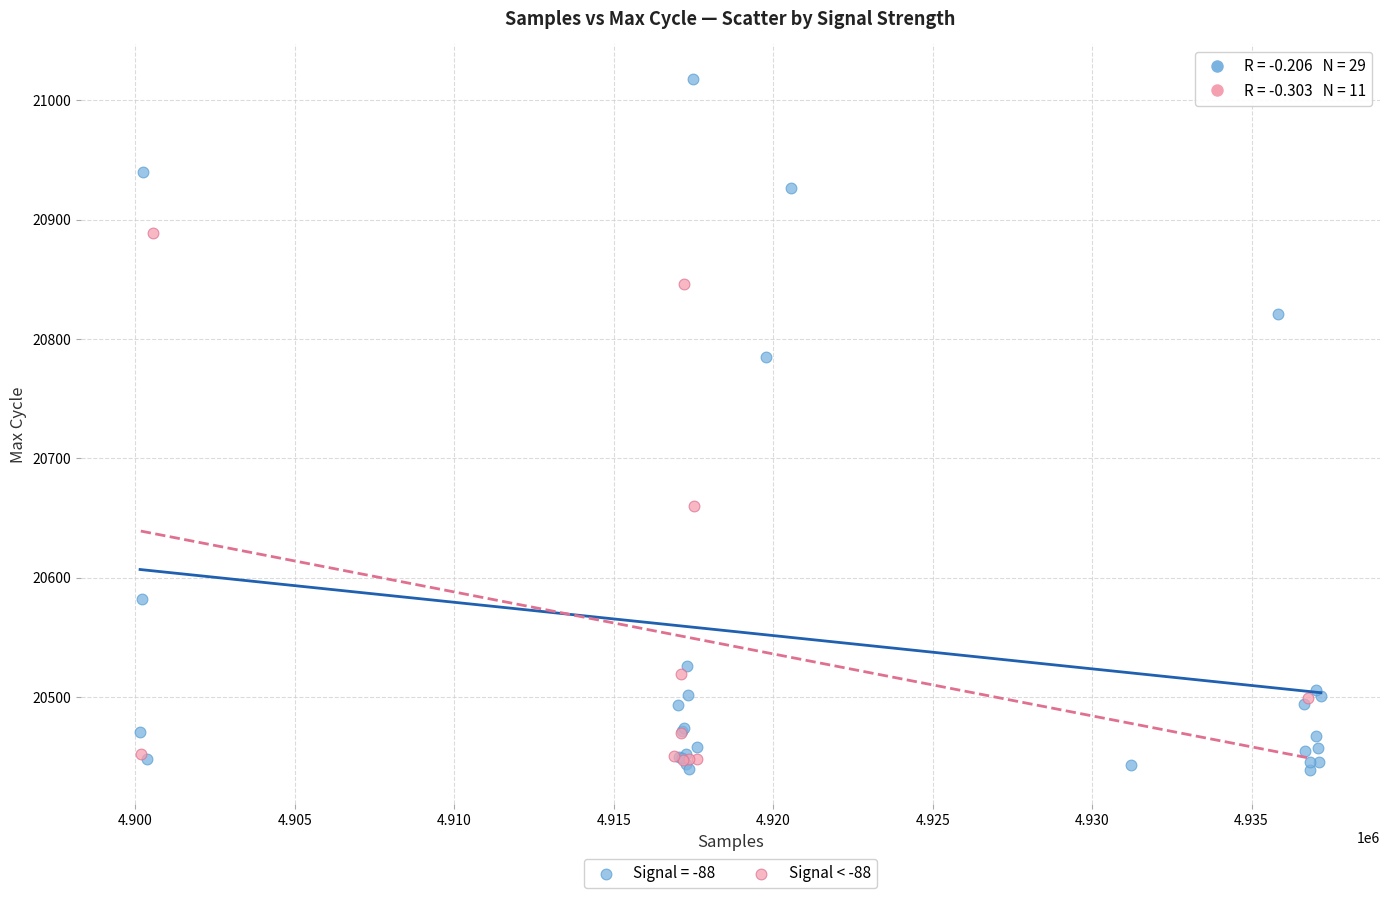

Which series has the largest Y range (max minus min)?

Signal = -88